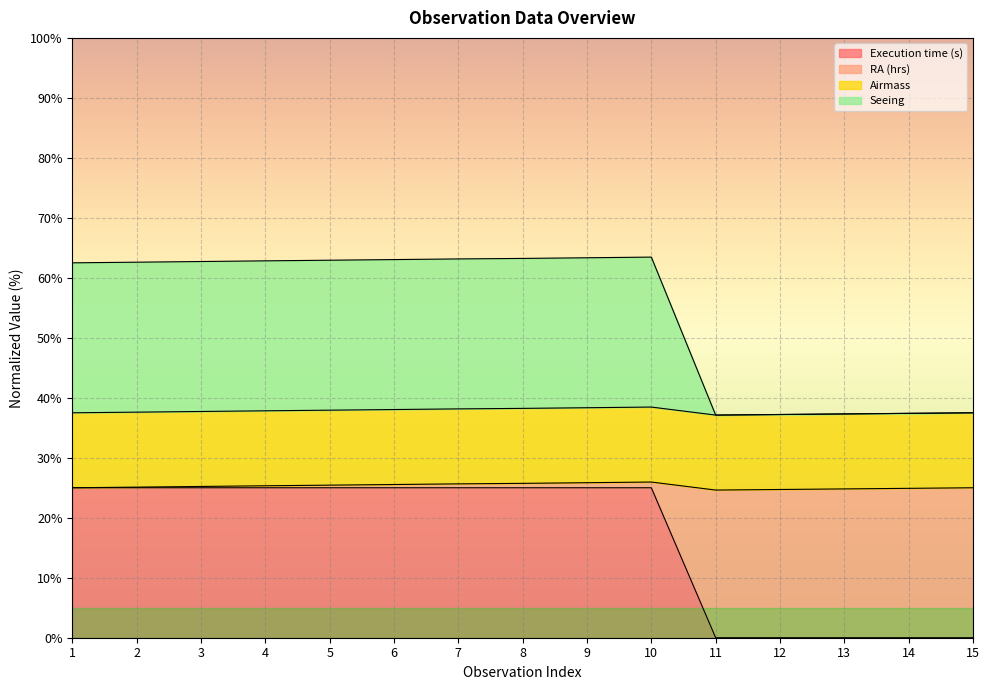

True or false: Execution time (s) and RA (hrs) intersect in this chart.

False